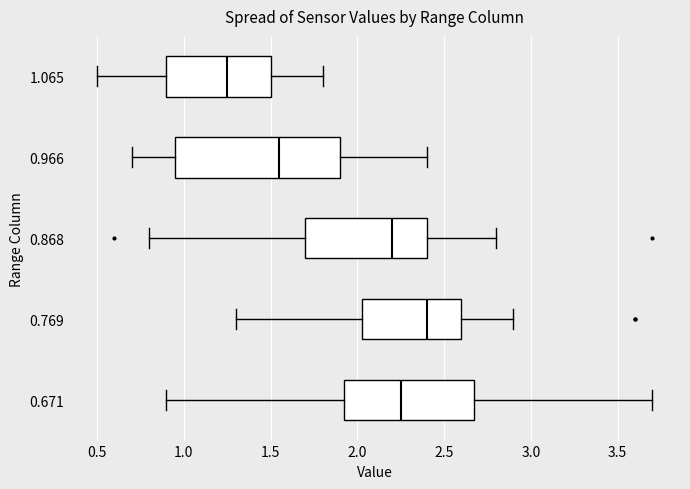

Which box is the widest, from its left edge to its right edge?

0.966